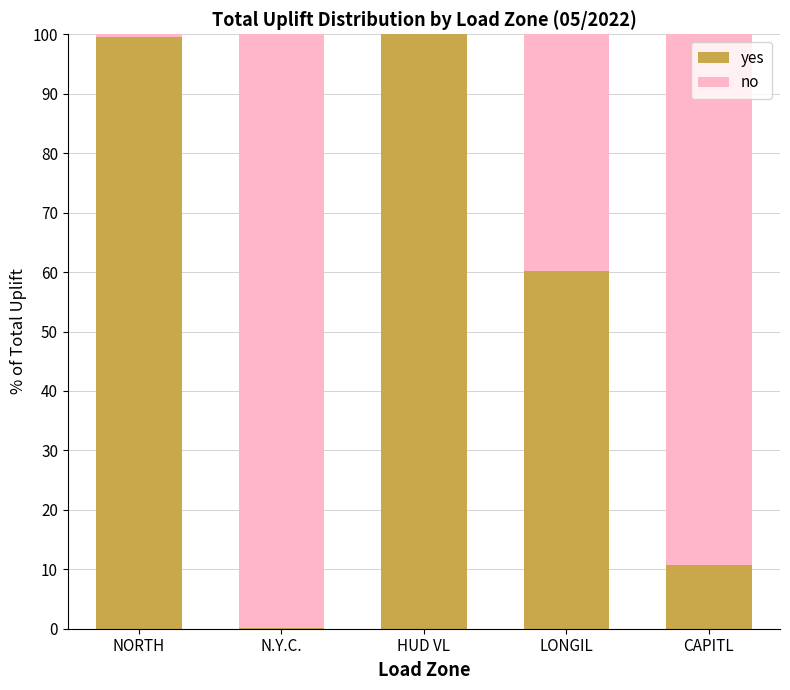

What is the highest value of the yes series?

100.0